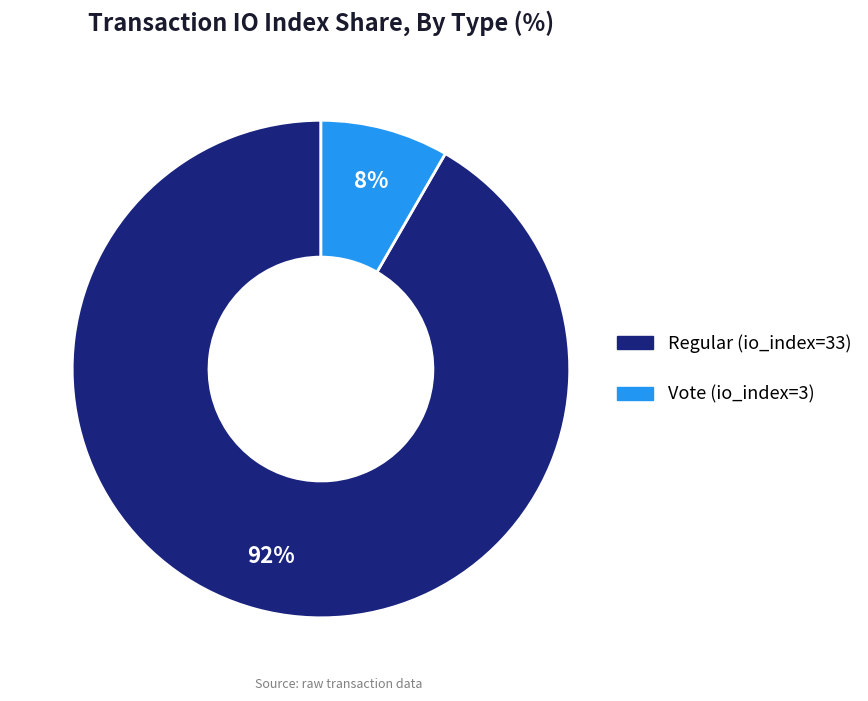

The Regular (io_index=33) slice represents 92% of the pie. True or false?

True